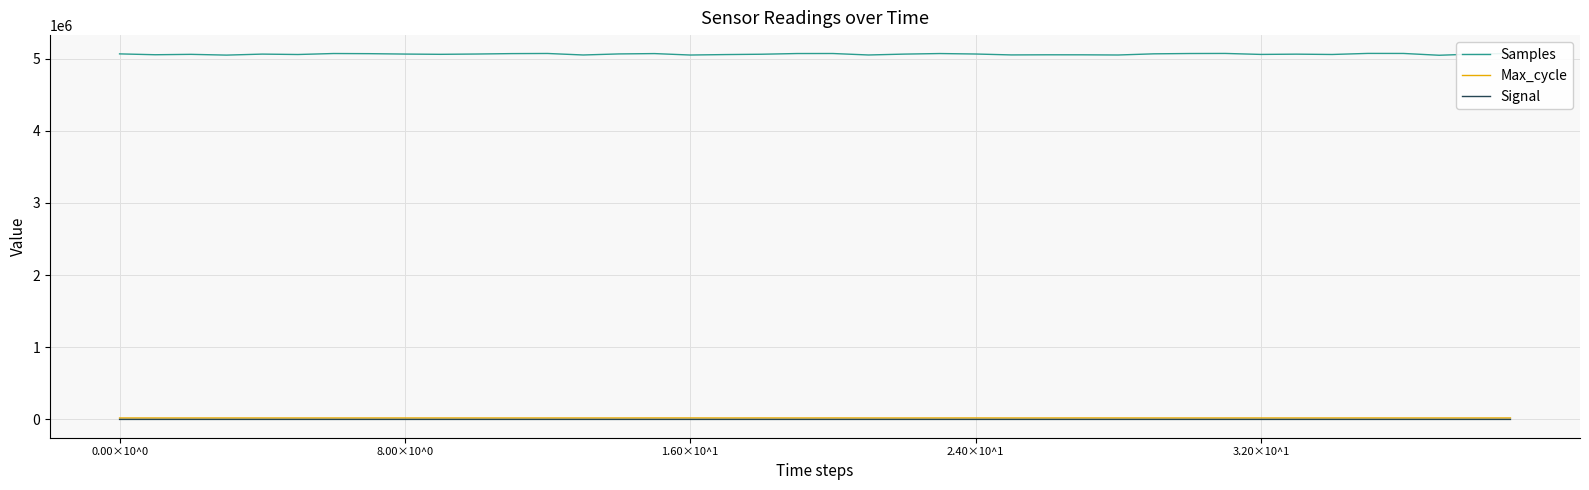

What is the difference between the second highest and minimum values in the Samples series?

25059